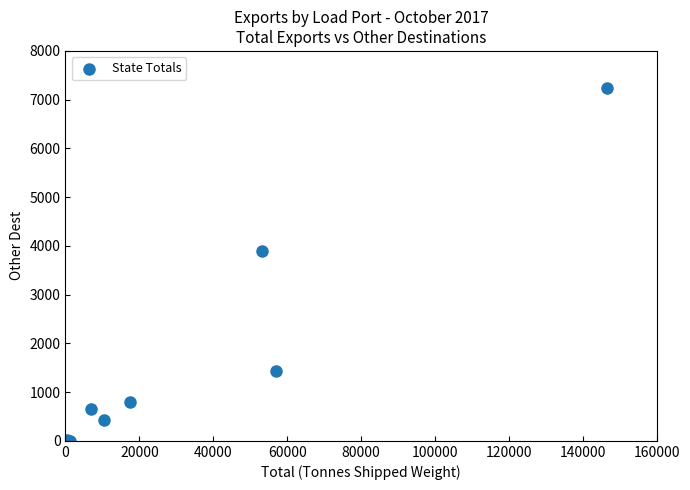

What Y value in the scatter plot is closest to 3618?

3894